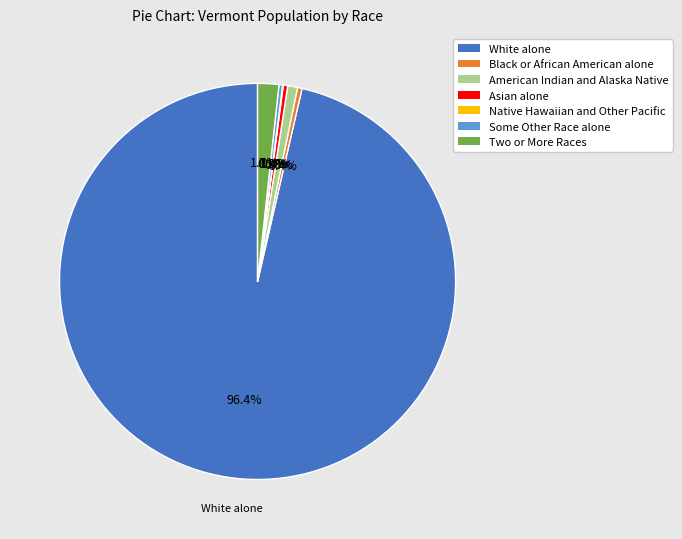

To the nearest percent, what percentage of the pie is Two or More Races?

2%